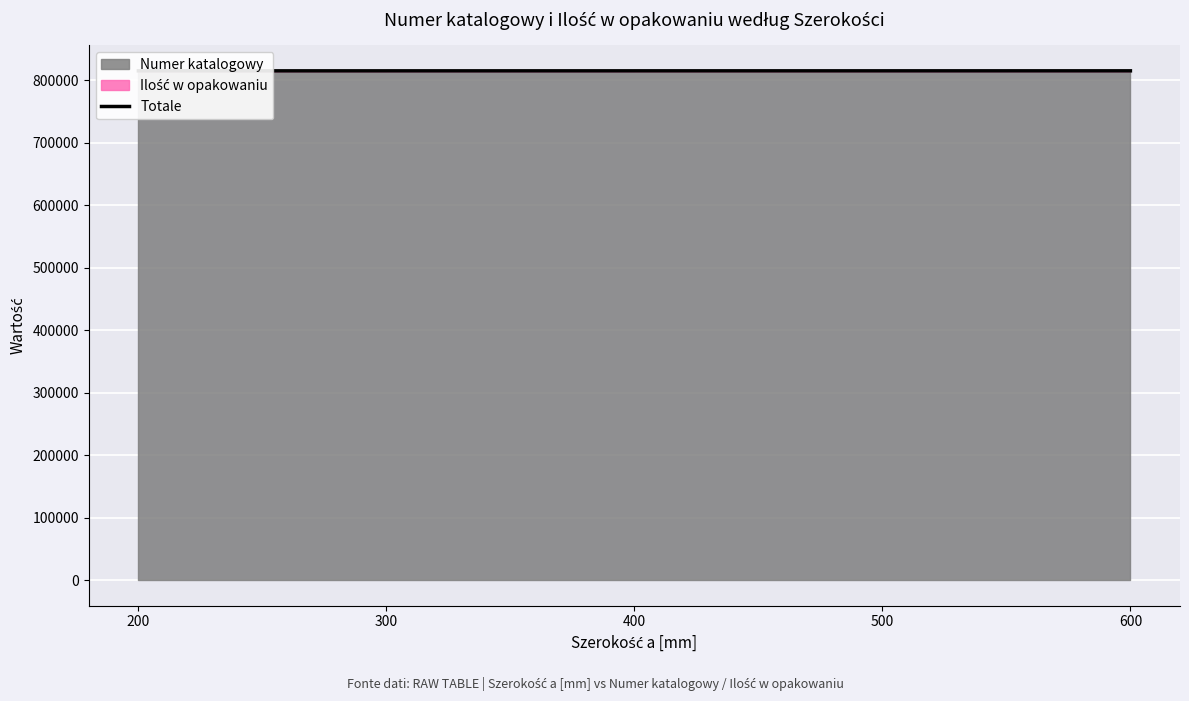

What is the greatest value displayed?

815062